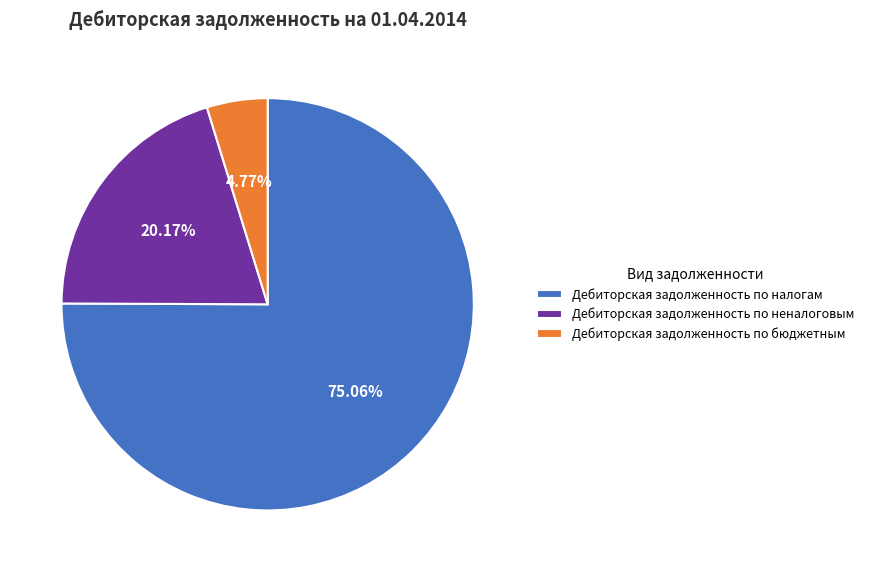

To the nearest percent, what is the combined percentage of Дебиторская задолженность по неналоговым and Дебиторская задолженность по бюджетным?

25%